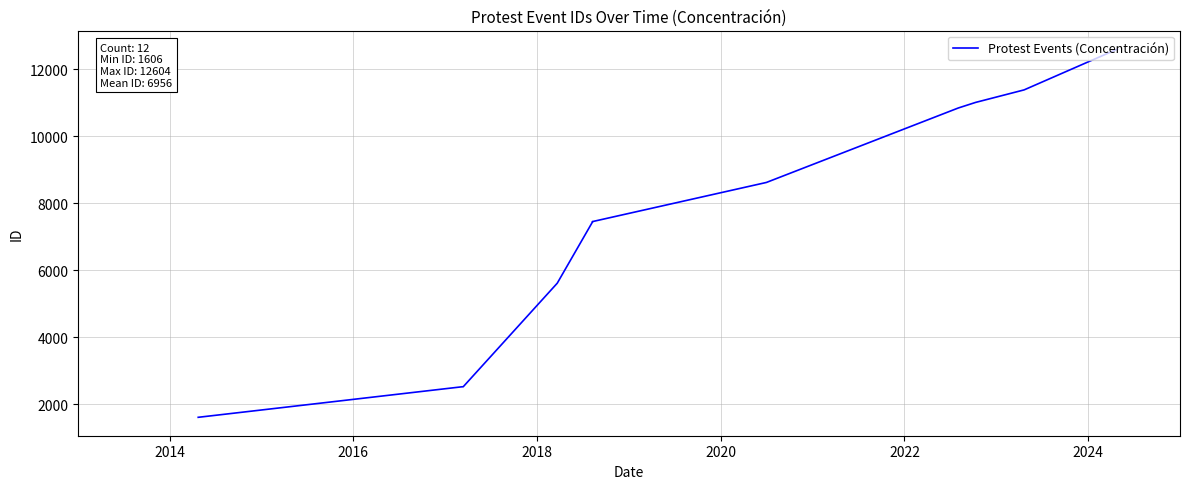

What is the label of the 6th point from the left?

2022